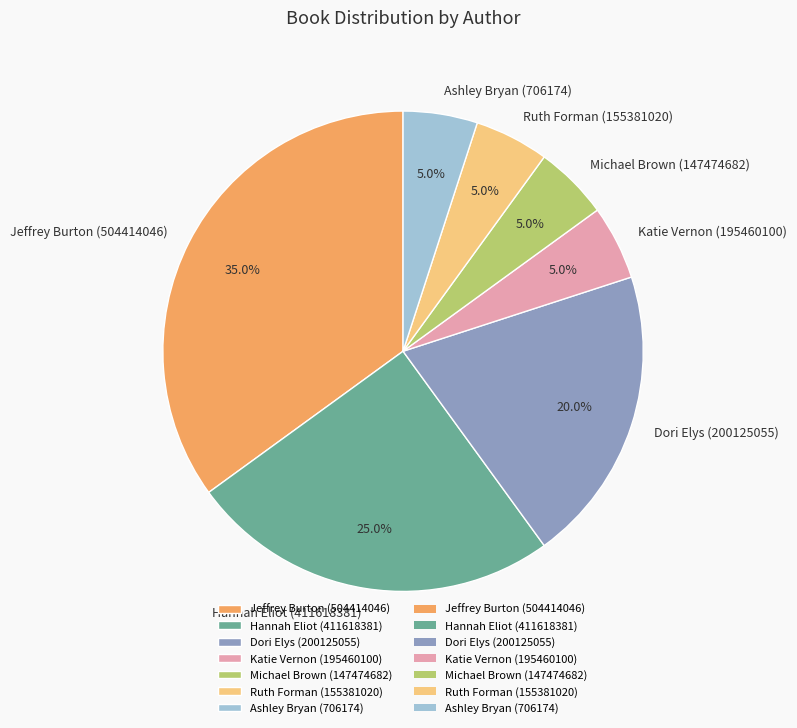

What percentage is the Hannah Eliot (411618381) slice, to the nearest percent?

25%